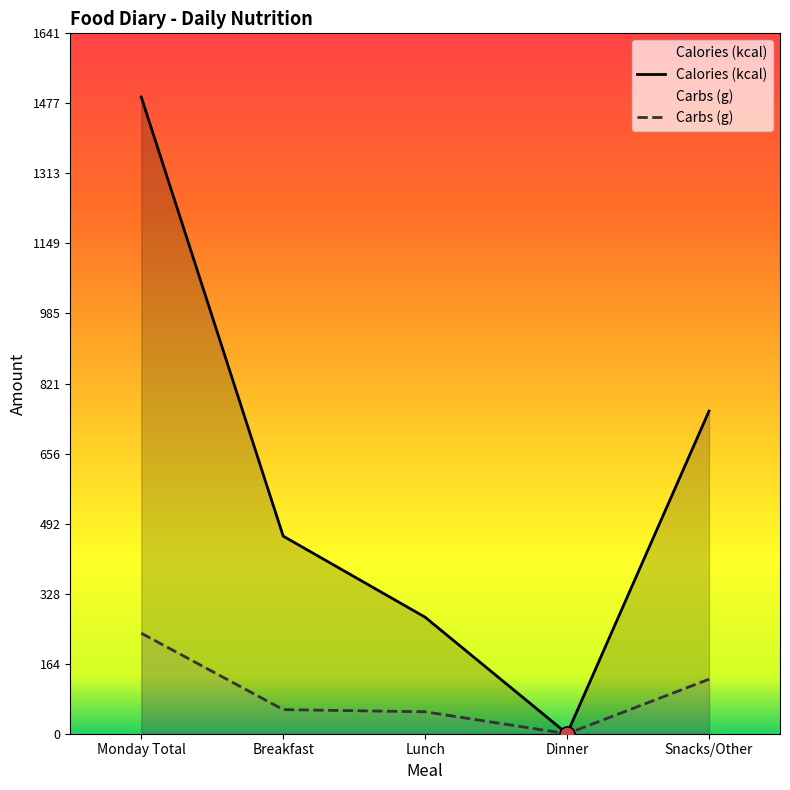

What is the total value across all series at Monday Total?

1727.5